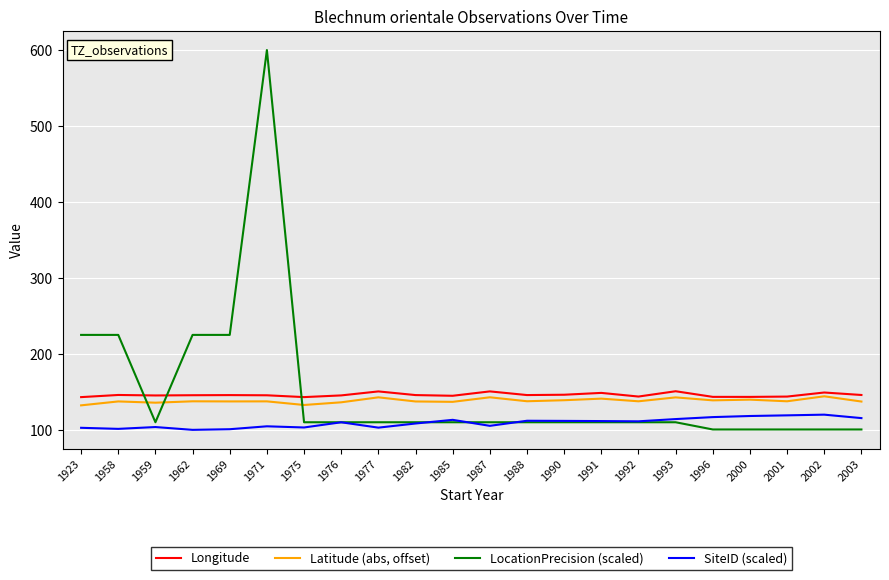

At 1962, list the series in order from largest to smallest.

LocationPrecision (scaled), Longitude, Latitude (abs, offset), SiteID (scaled)